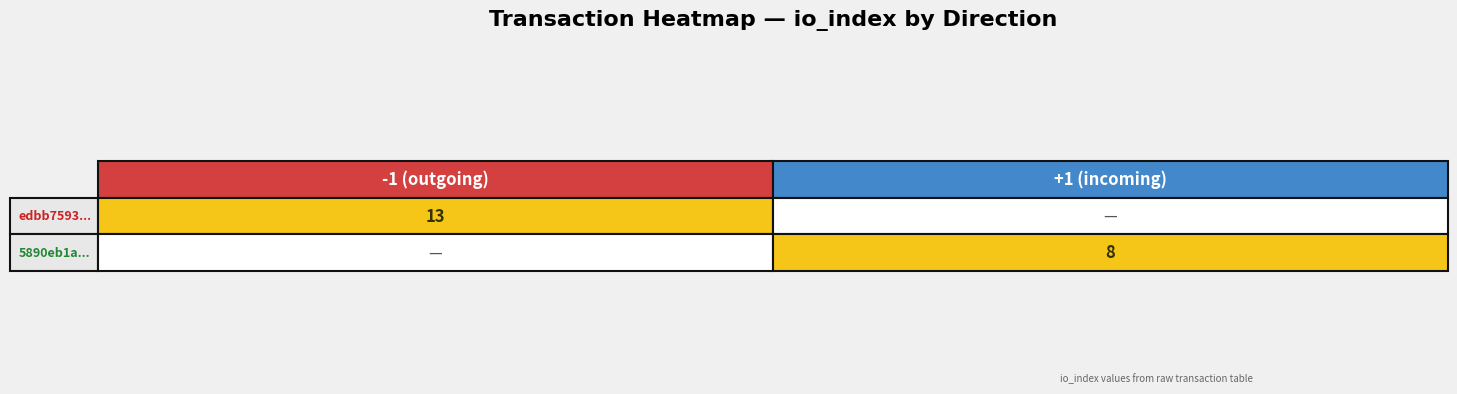

What is the maximum value for edbb7593...?

13